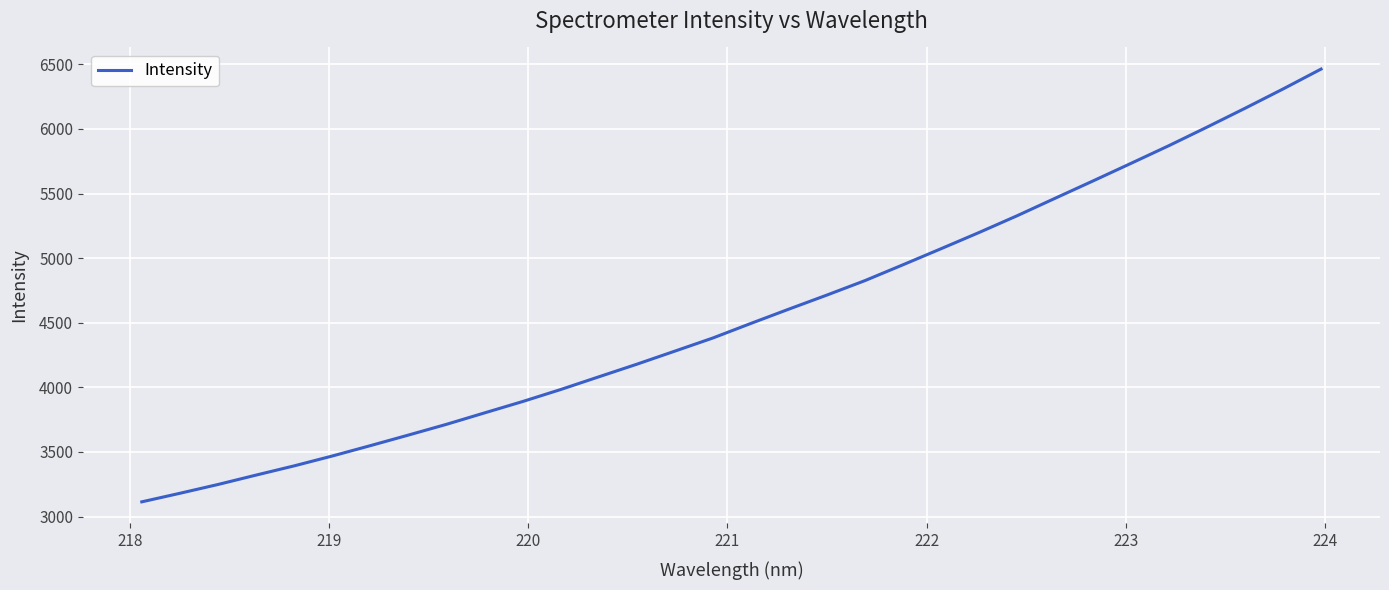

What is the average value?

4563.0